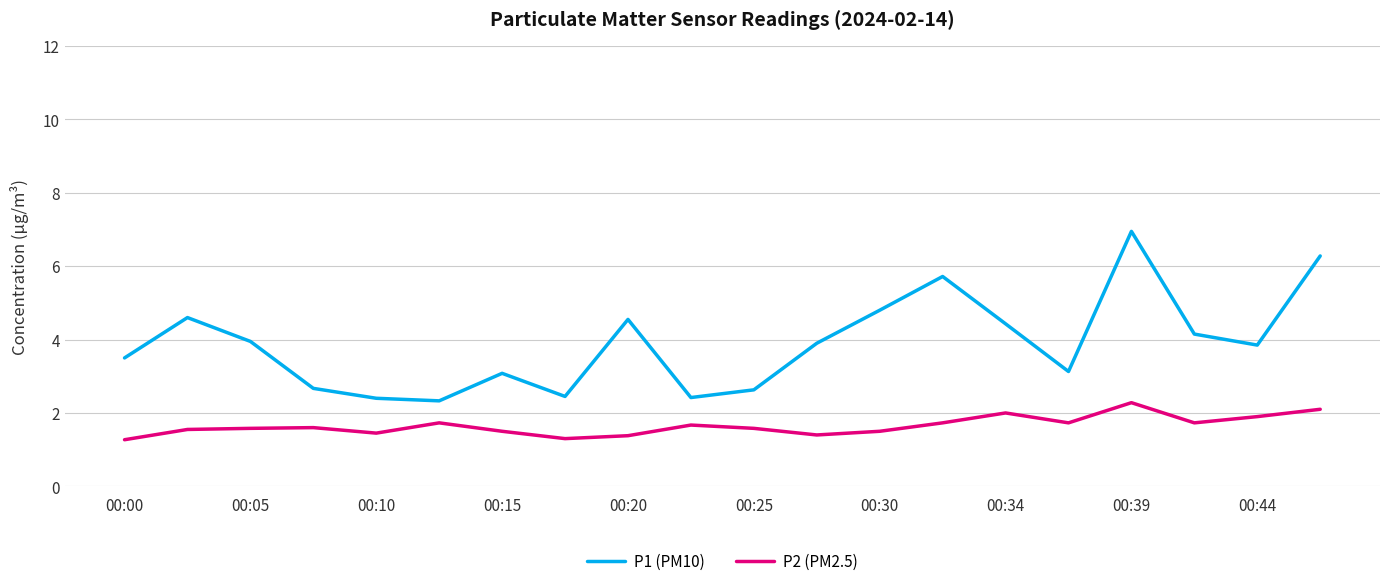

Rank the series by their average value, from highest to lowest.

P1 (PM10), P2 (PM2.5)